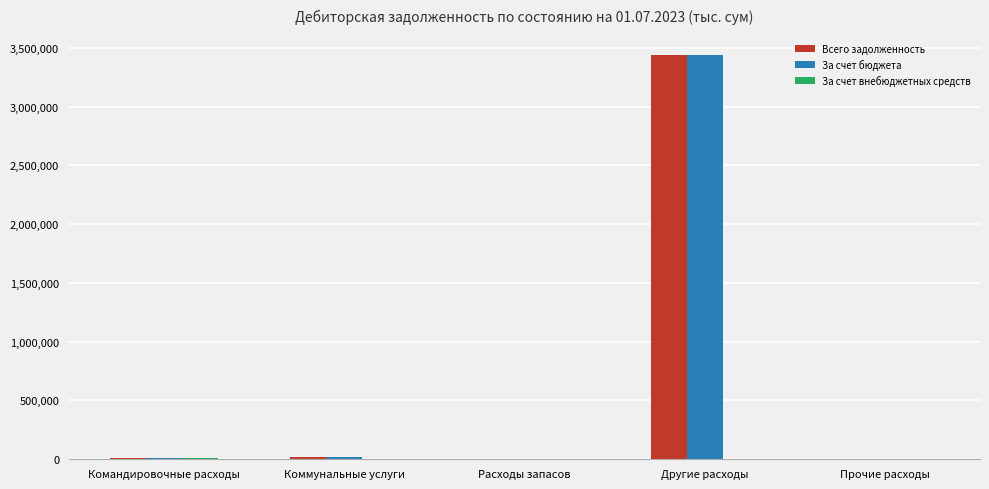

At which category is the sum across all series the highest?

Другие расходы